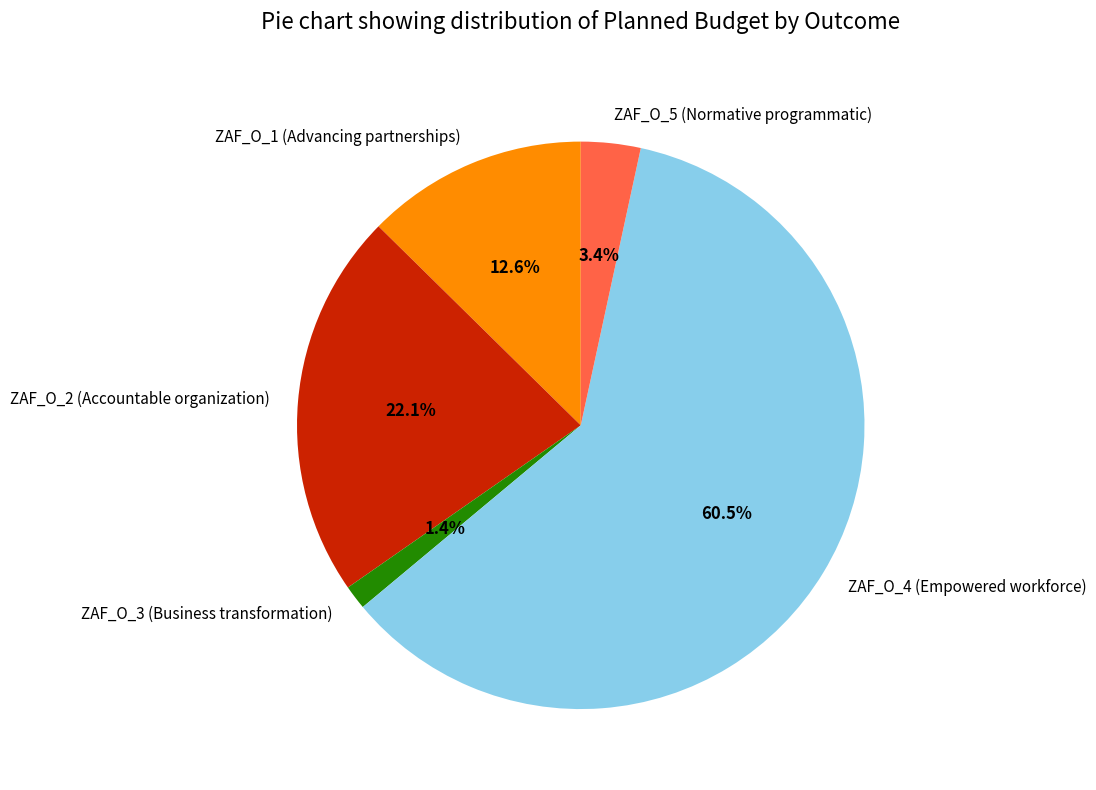

Which slice is the largest?

ZAF_O_4 (Empowered workforce)